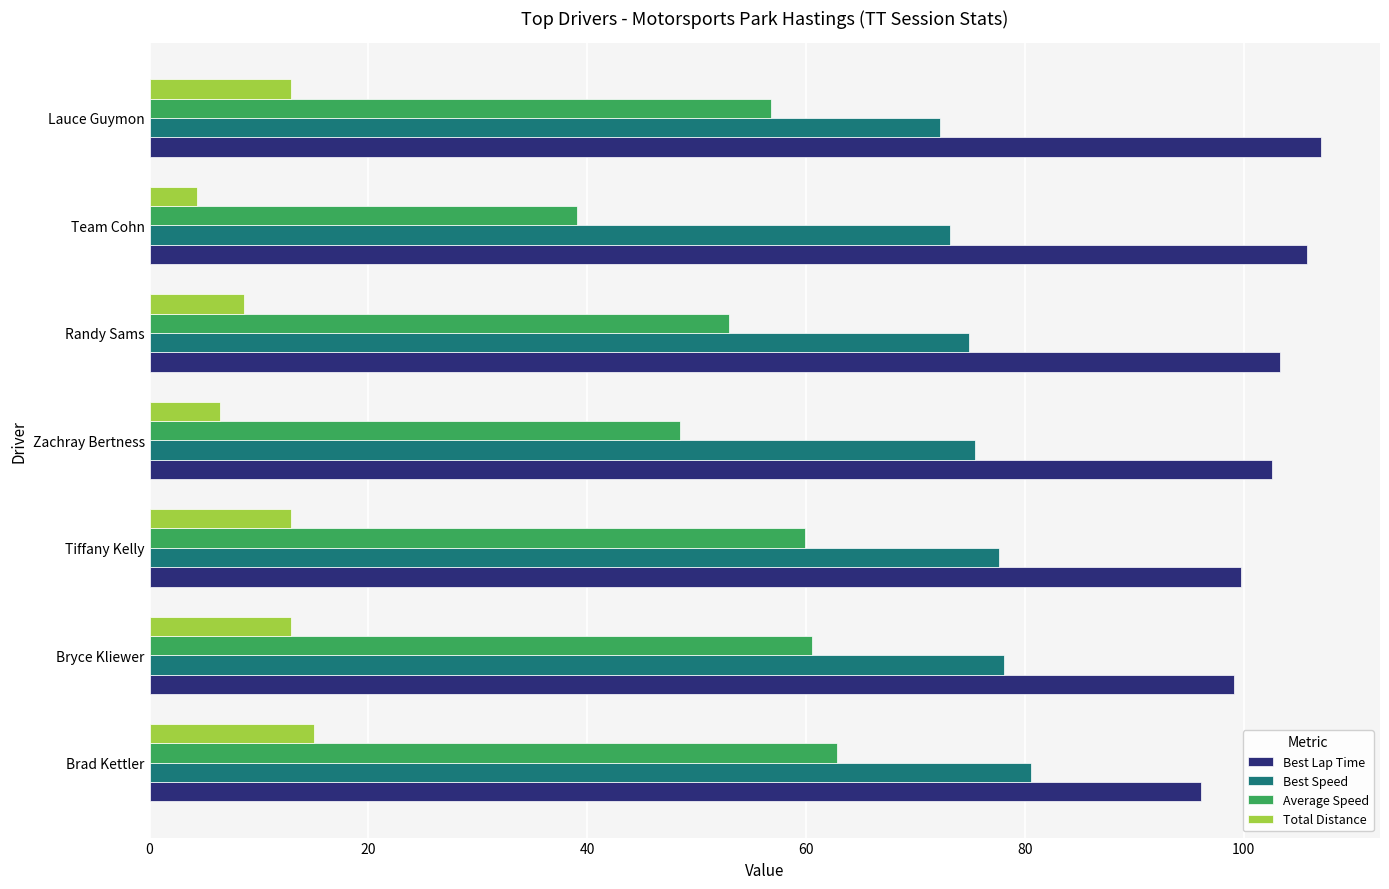

At which label does Best Lap Time reach its peak?

Lauce Guymon